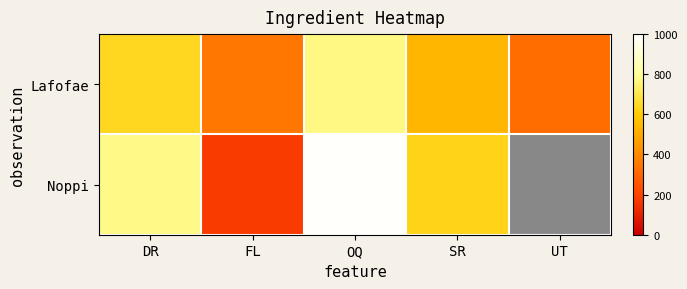

What is the difference between the maximum and minimum values in the Noppi series?

815.0